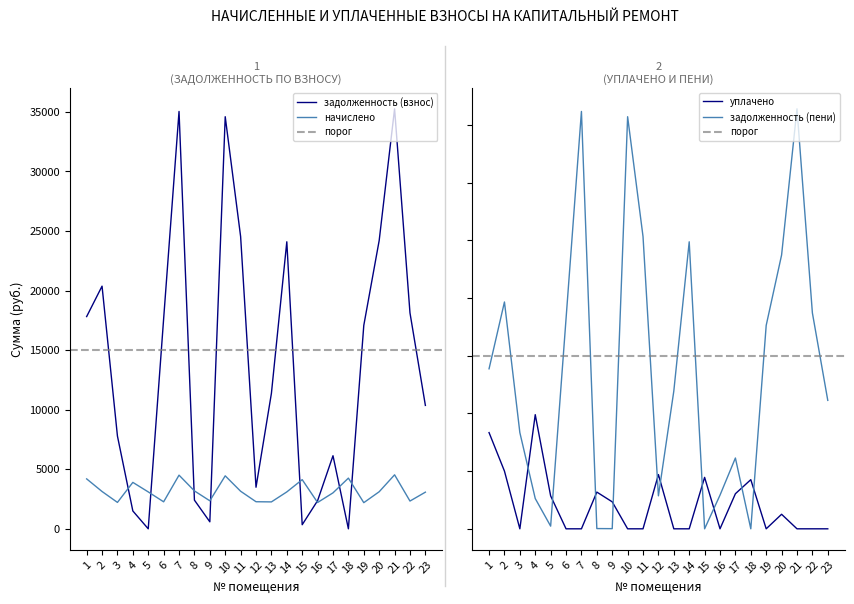

What is the total value across all series at 4?

17908.0